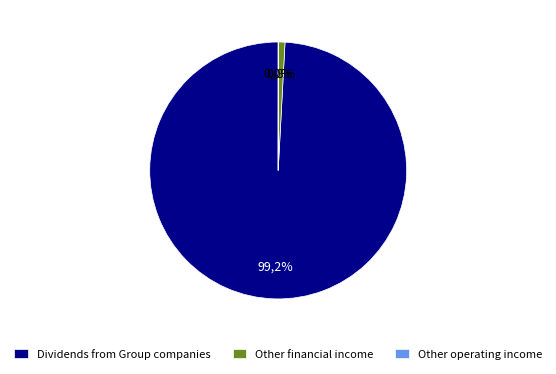

Is it true that Other financial income is 11% of the pie?

False